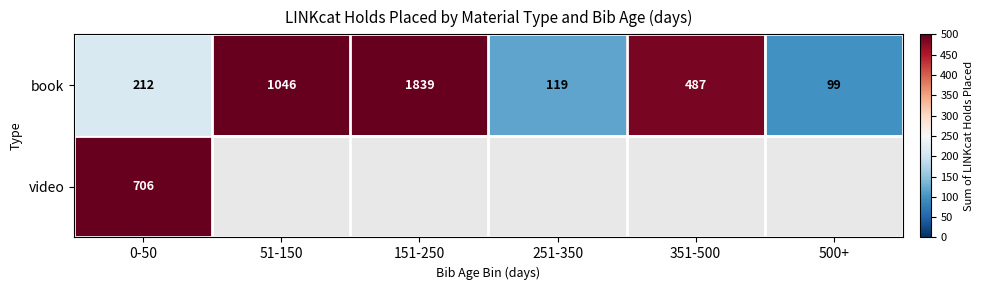

At which category is the sum across all series the highest?

0-50